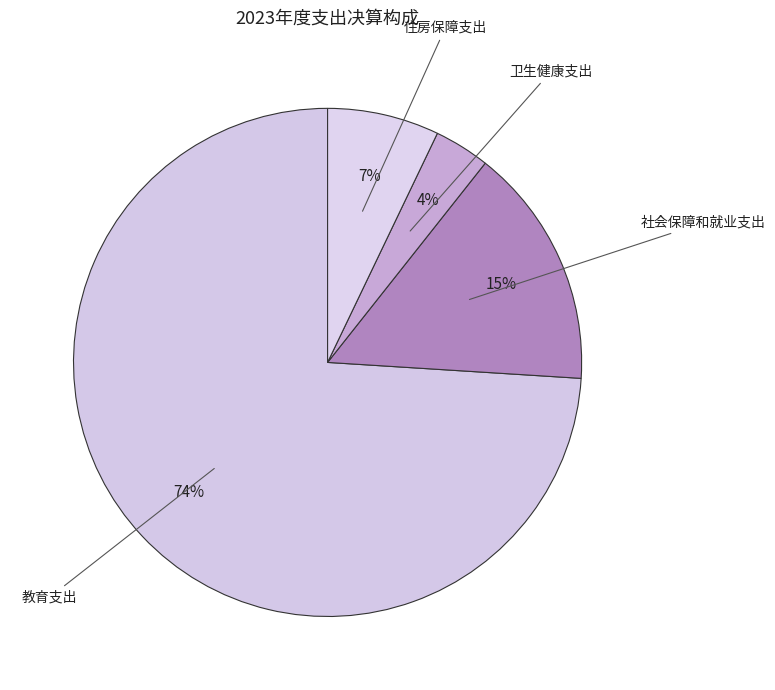

Rank the categories by value from lowest to highest.

卫生健康支出, 住房保障支出, 社会保障和就业支出, 教育支出